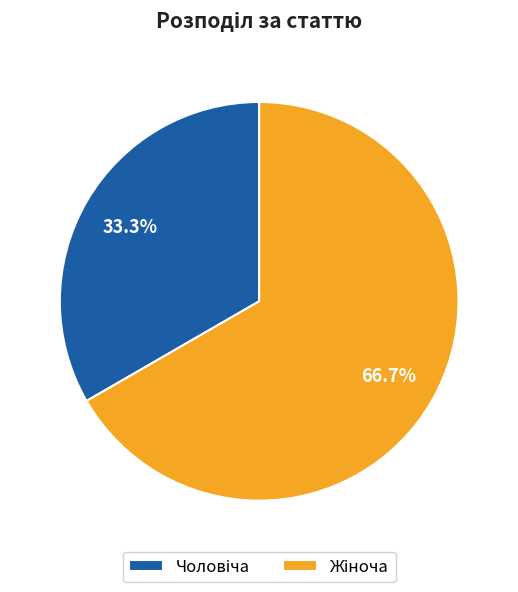

How many segments does this pie chart have?

2